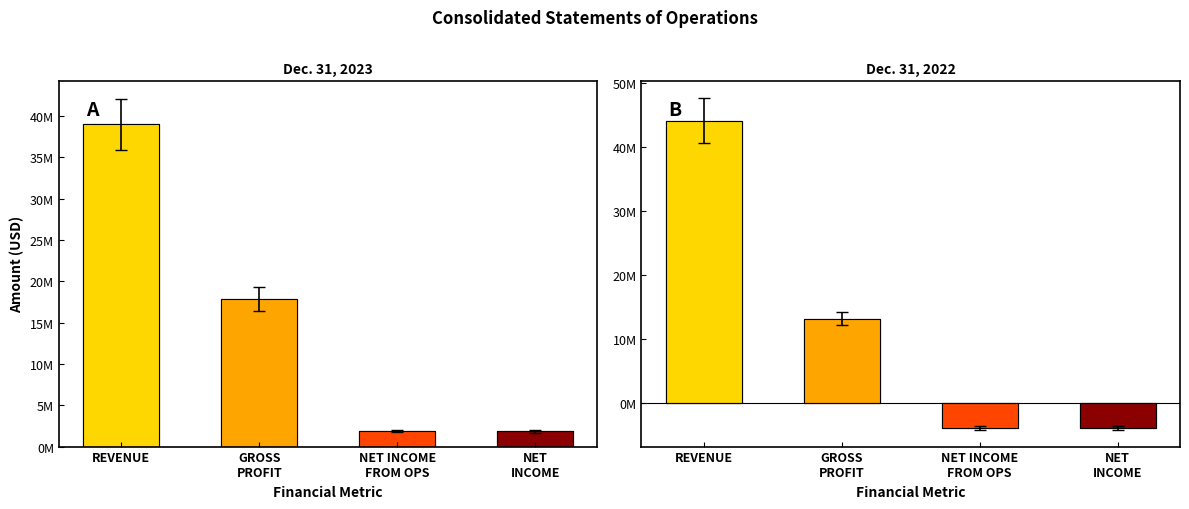

Is it true that Dec. 31, 2022 equals 13210161 at GROSS
PROFIT?

True